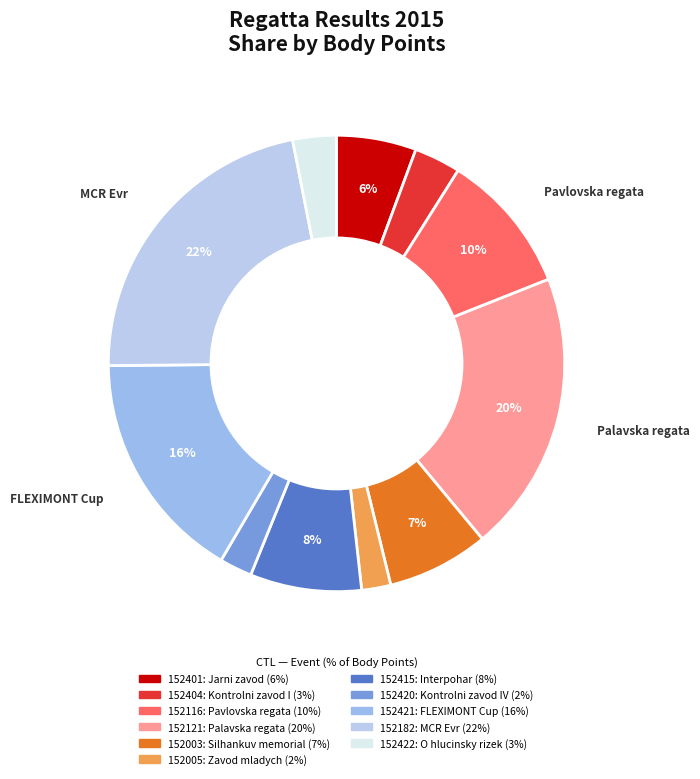

What percentage is the 152421 slice, to the nearest percent?

16%